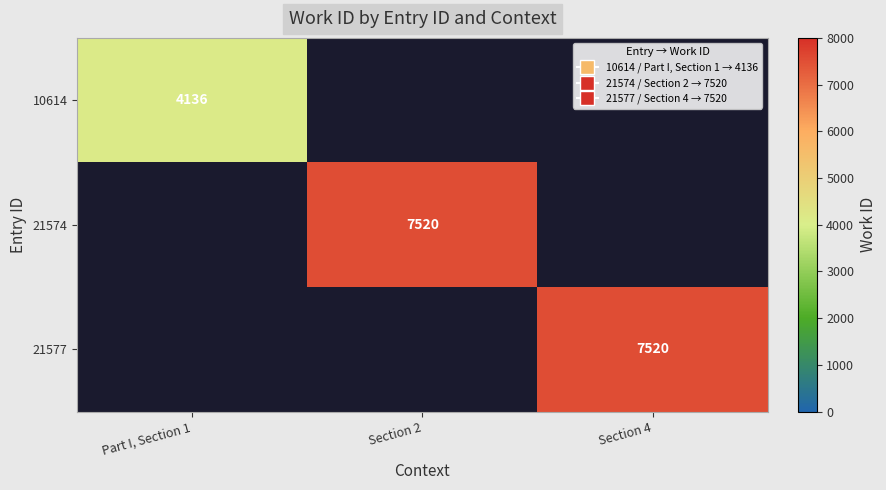

Is it true that 21577 equals 11341 at Section 4?

False